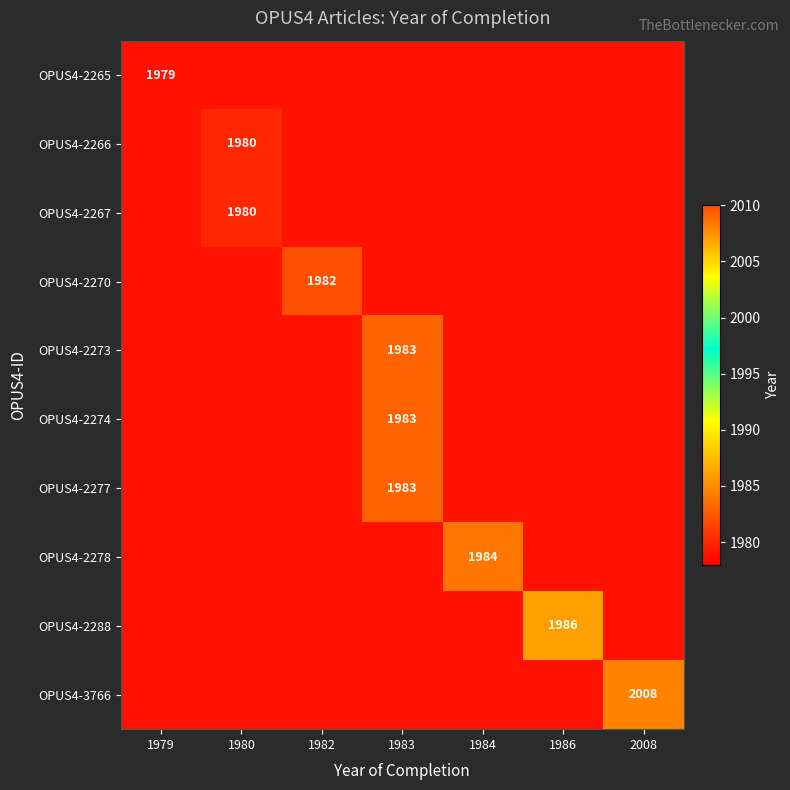

Count the number of categories in the chart.

7